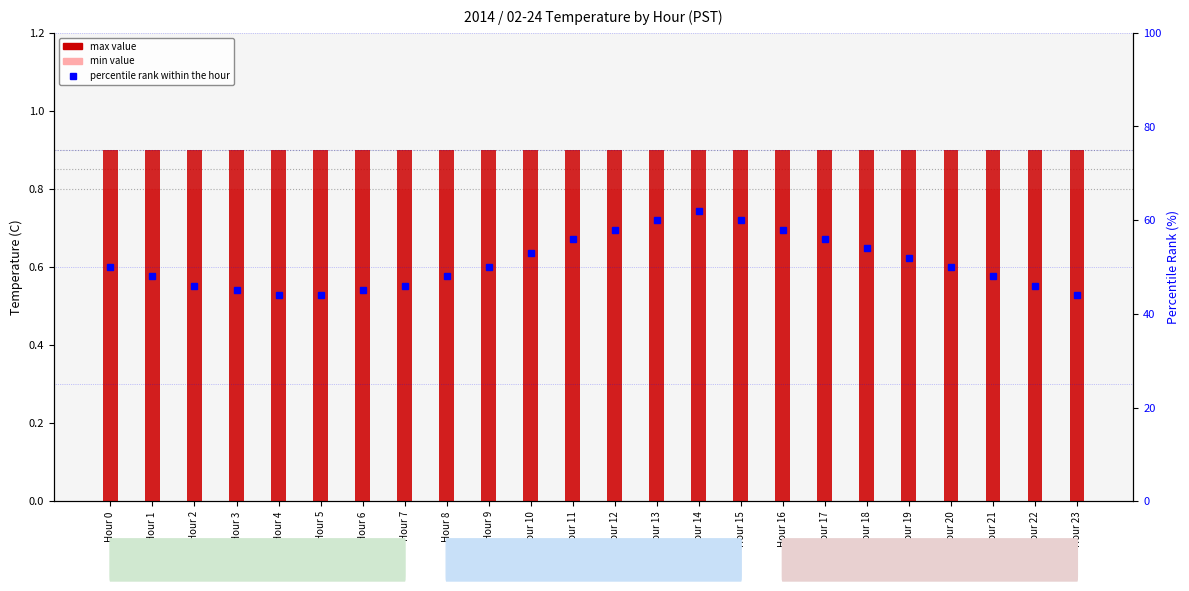

At which label does max value reach its peak?

Hour 0